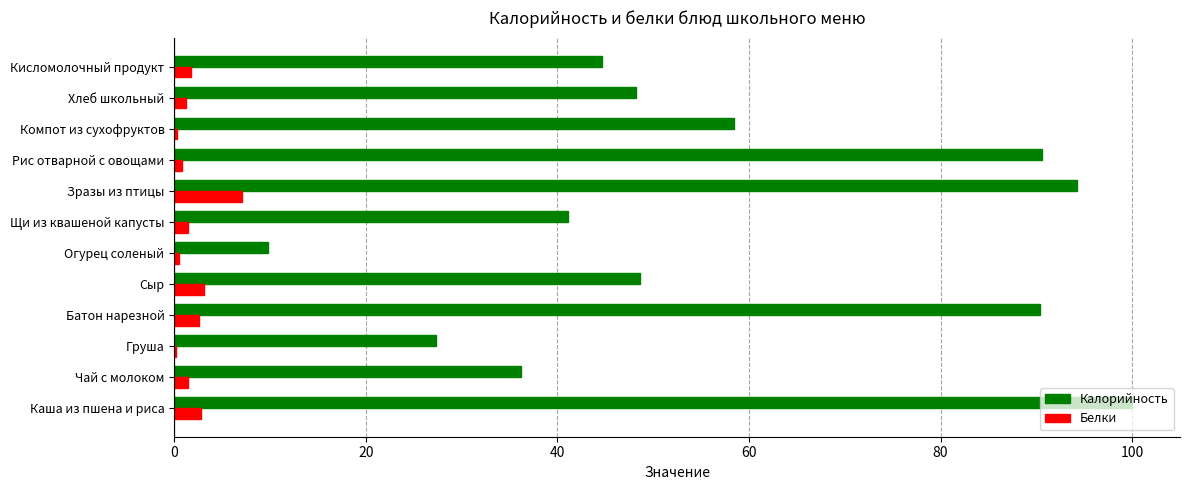

True or false: Белки has a value of 3.1 at Сыр.

True